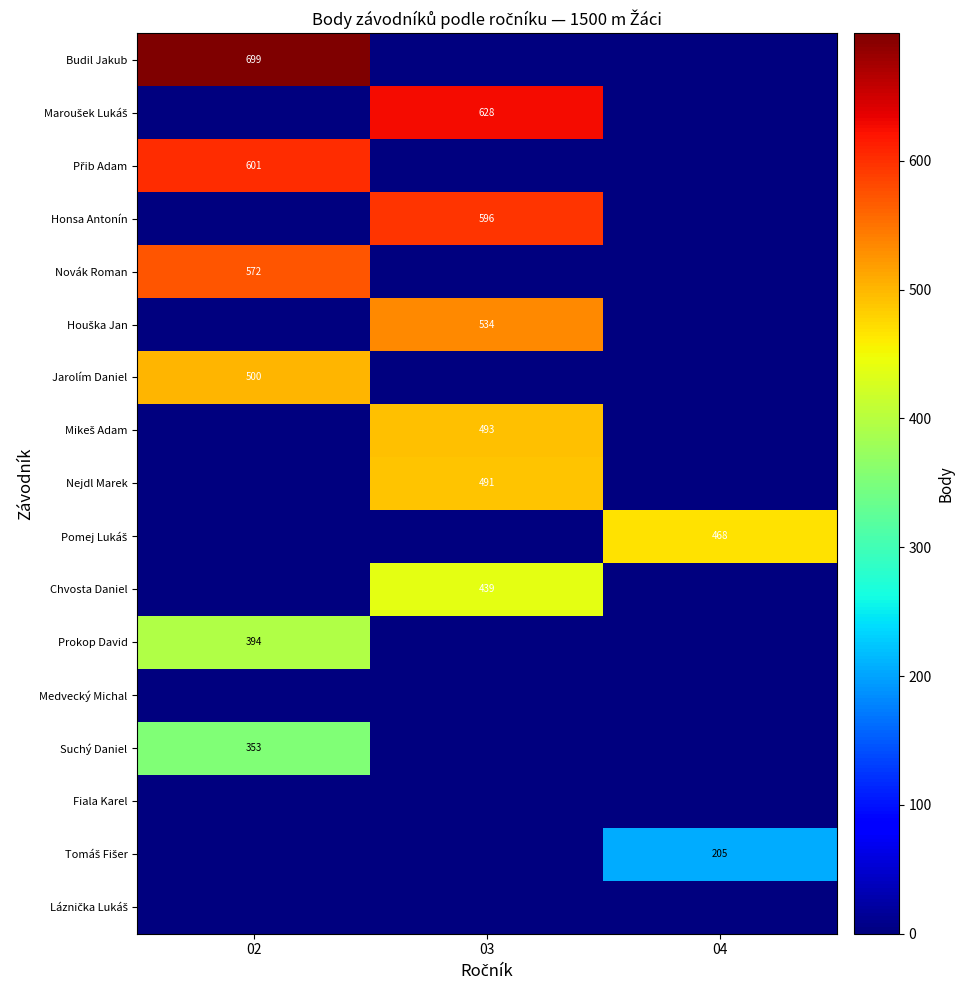

The Budil Jakub series shows 699 at 02. True or false?

True